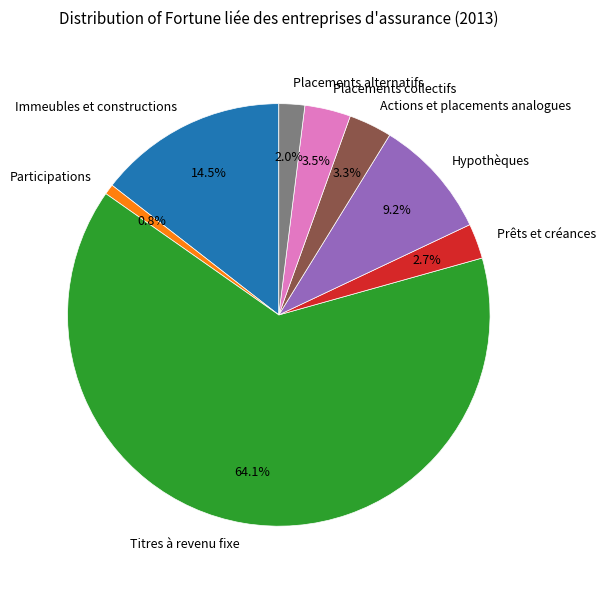

What is the majority slice?

Titres à revenu fixe